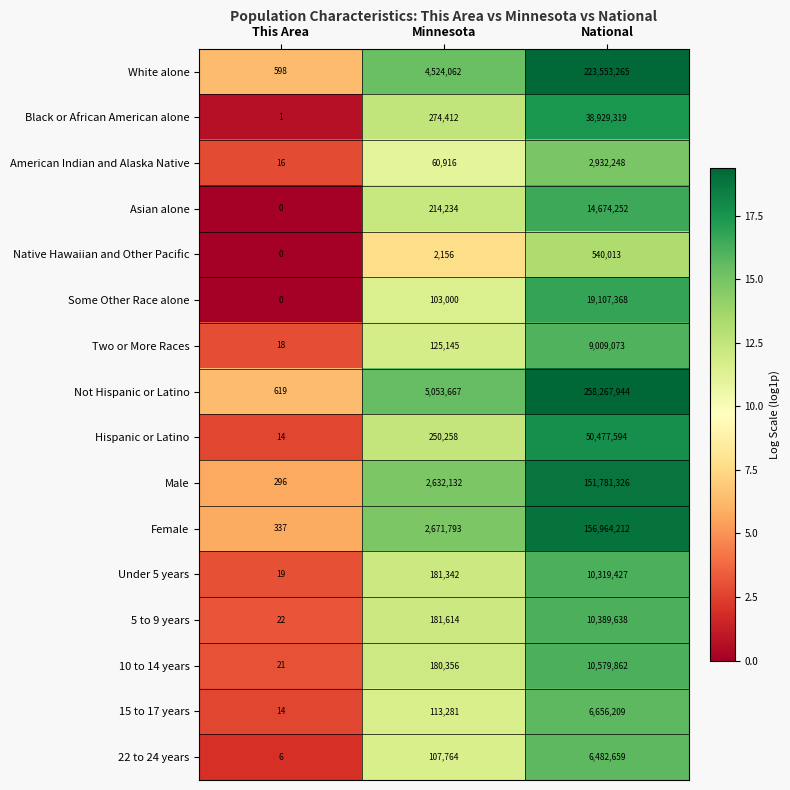

What is the difference between the maximum and minimum values in the Some Other Race alone series?

19107368